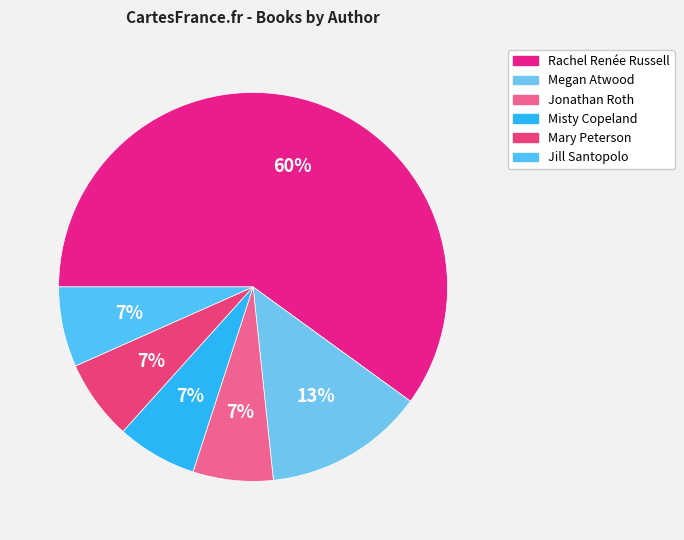

Which category has the smallest portion of the pie?

Jonathan Roth